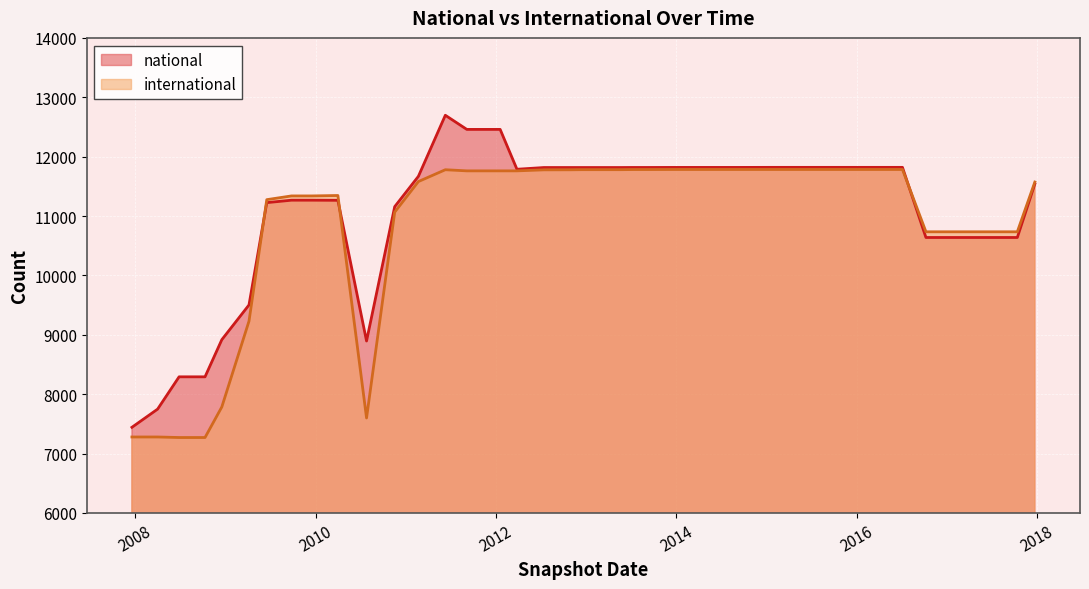

How many interior local peaks does the national series have?

1